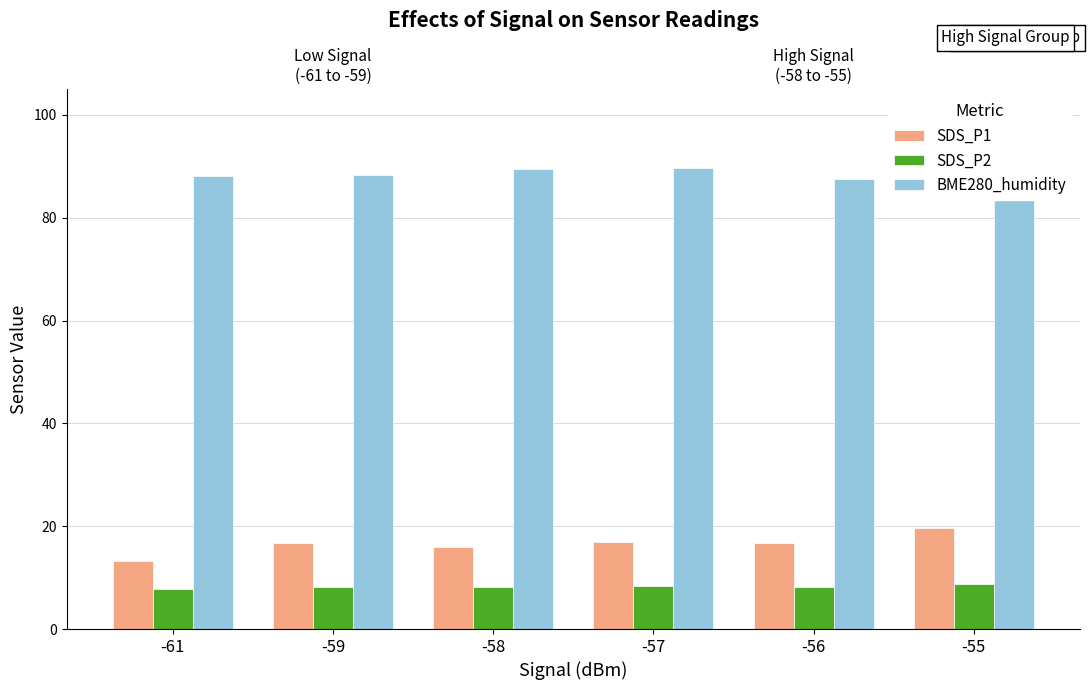

Reading right to left, list all the values displayed in this chart.

SDS_P1: 19.7	16.8	16.9	15.9	16.8	13.2
SDS_P2: 8.7	8.2	8.4	8.2	8.3	7.7
BME280_humidity: 89.6	87.6	89.7	89.4	88.4	88.1